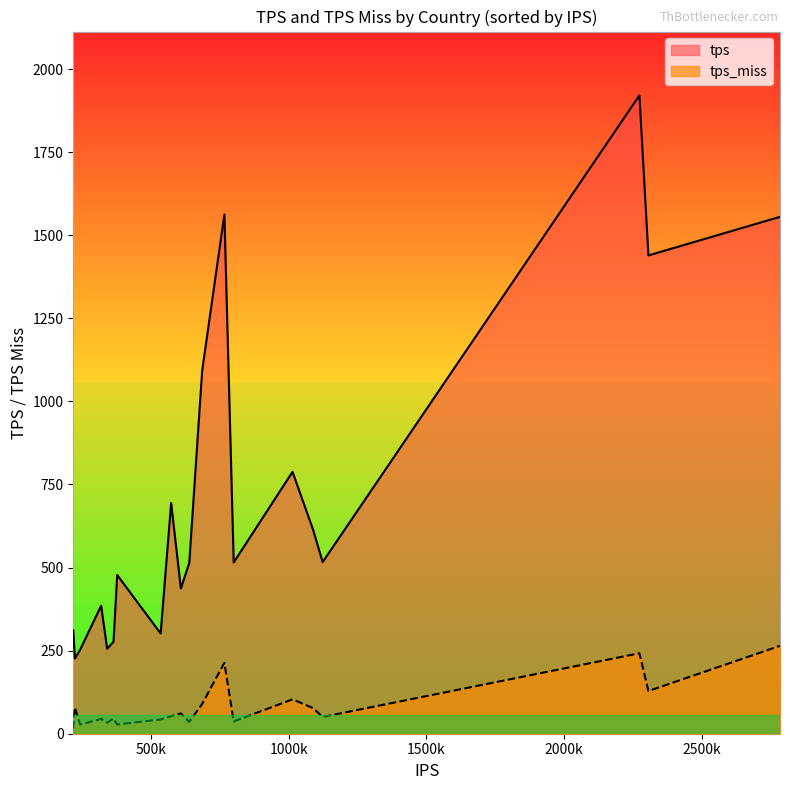

Which series changed the most between IN and MX?

tps